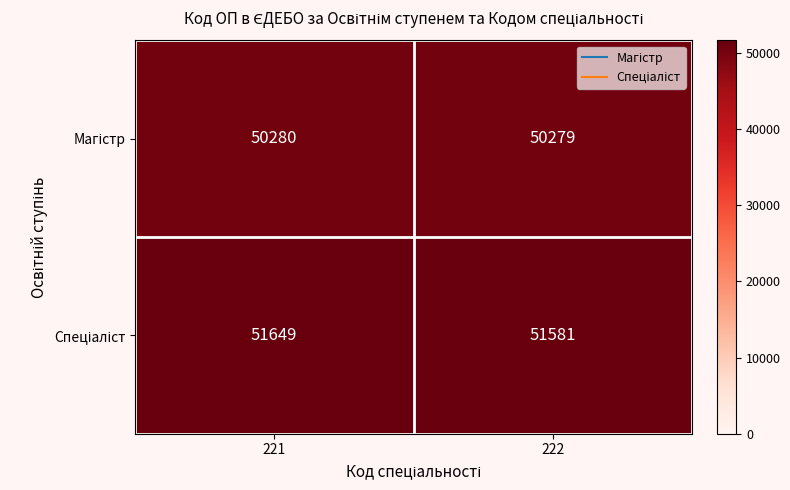

What is the smallest value displayed?

50279